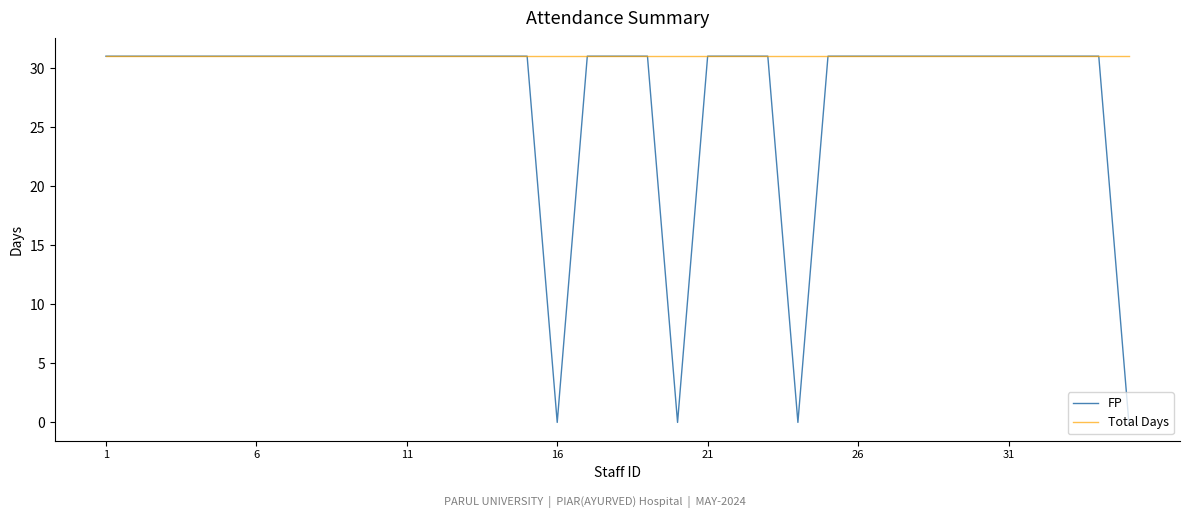

Which series has the largest range (max minus min)?

FP